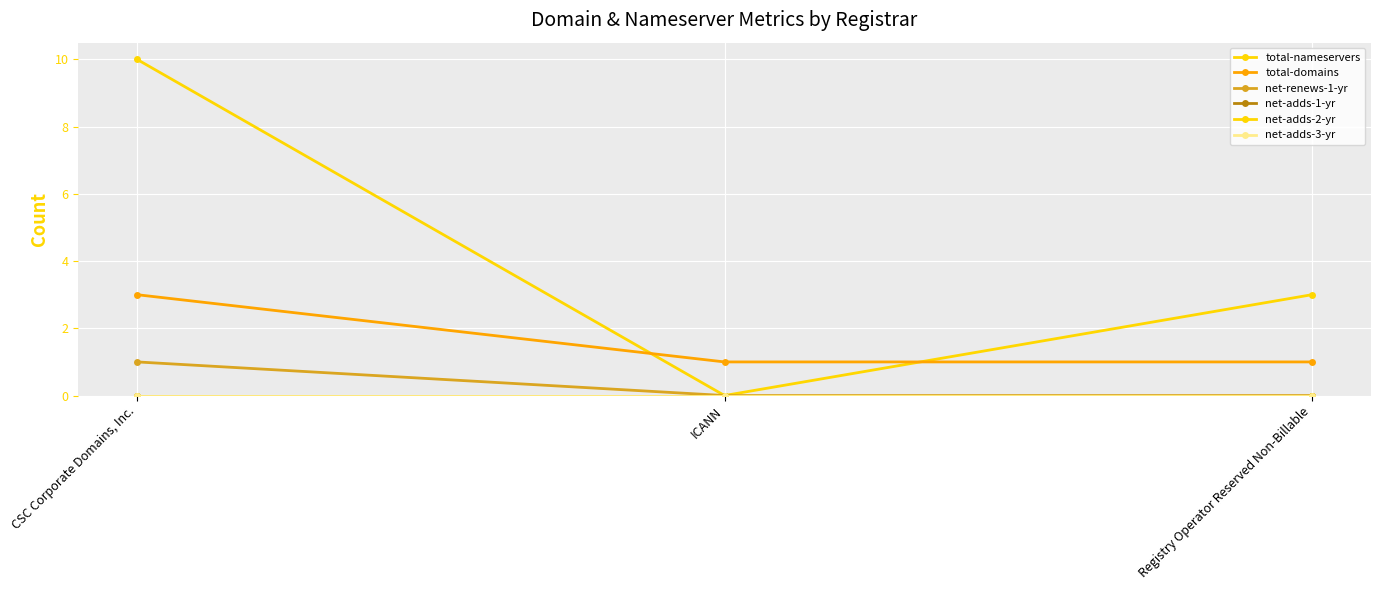

What is the label of the 2nd point from the left?

ICANN